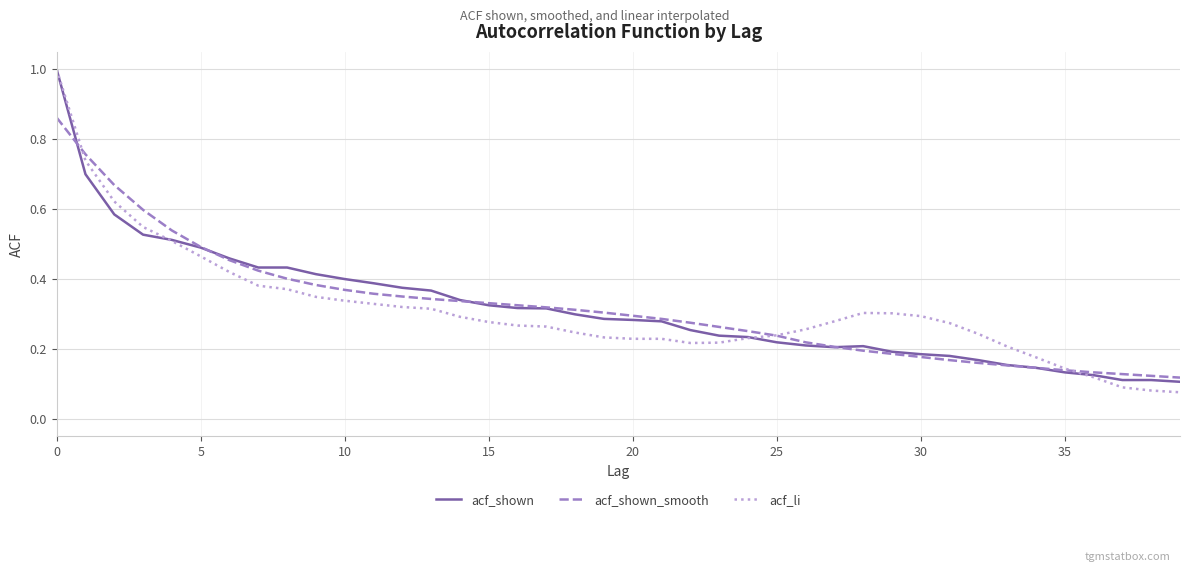

Which series has the widest spread of values?

acf_li